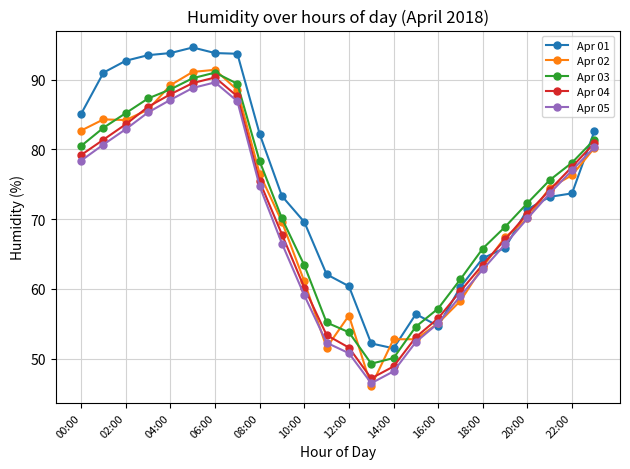

Which series ends up on top after the final intersection of Apr 03 and Apr 01?

Apr 01